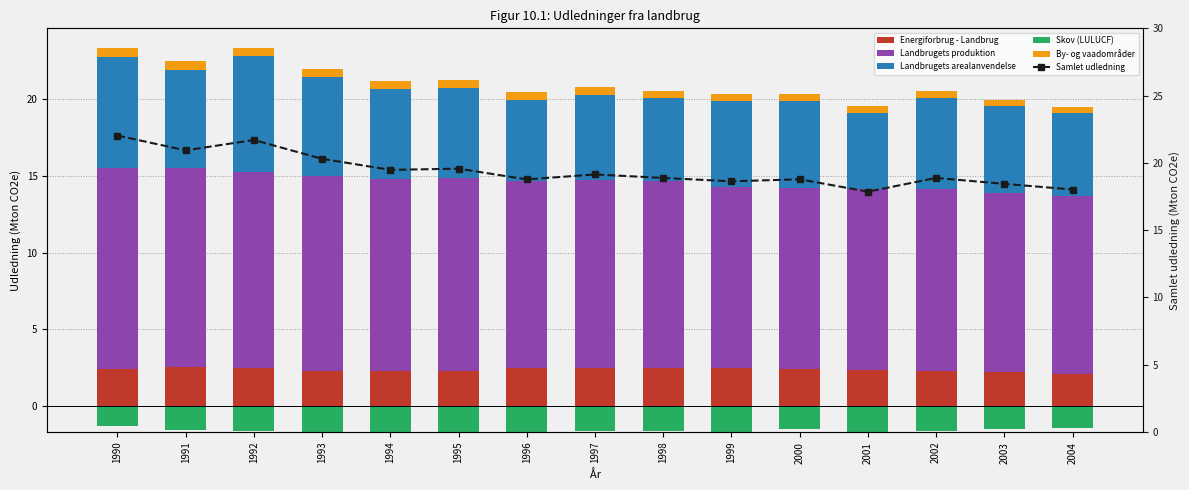

What is the difference between the second highest and minimum values in the Landbrugets arealanvendelse series?

2.3